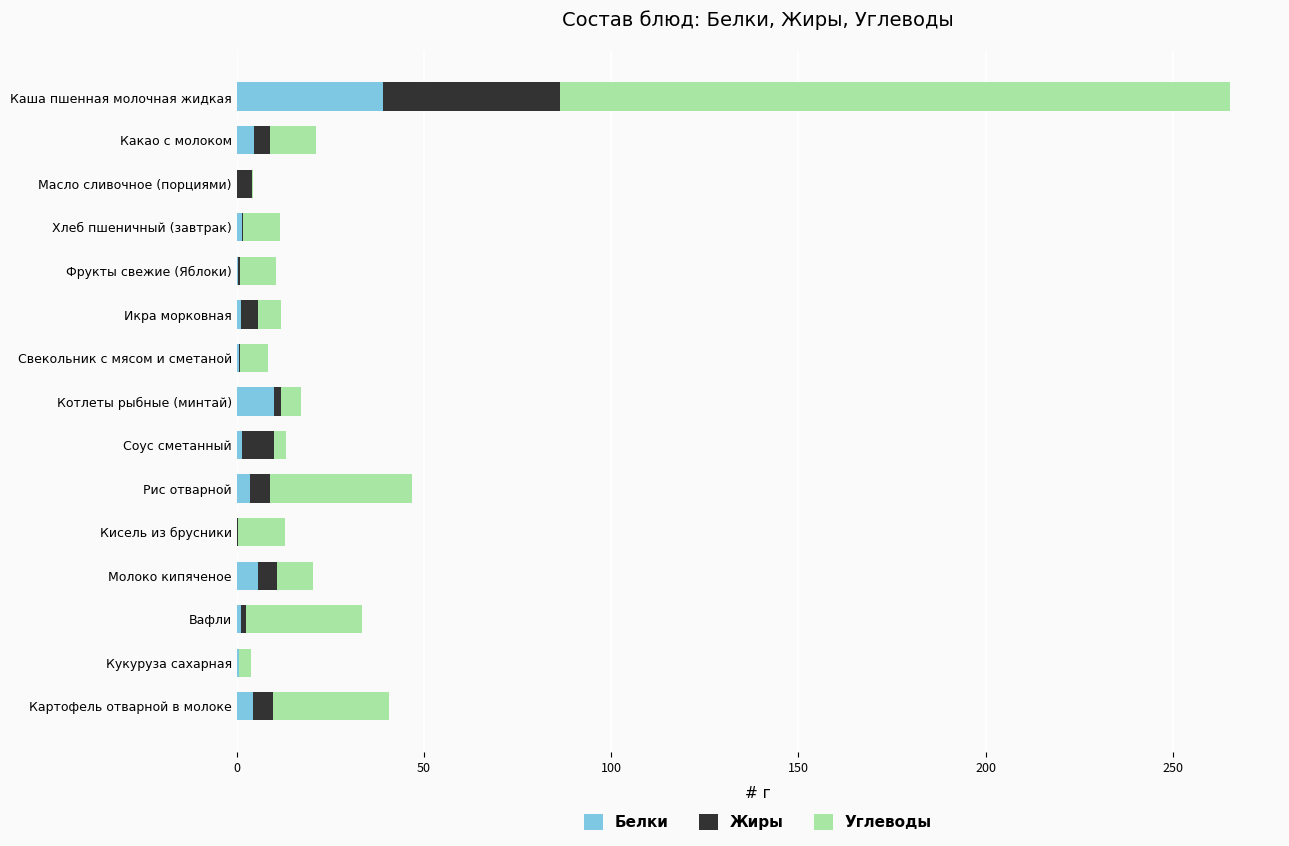

Which category has the highest value in the Белки series?

Каша пшенная молочная жидкая